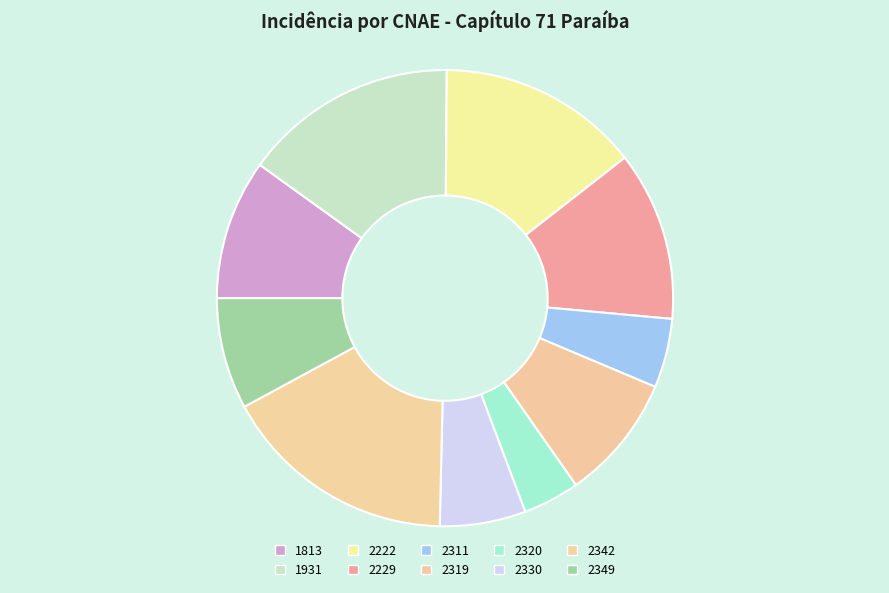

Which category has the biggest portion of the pie?

2342